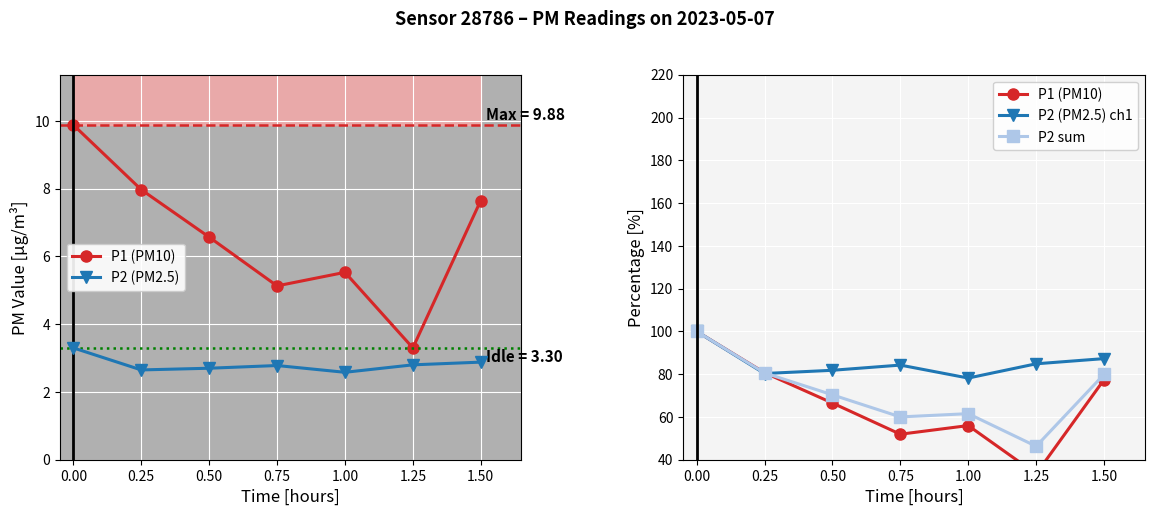

What is the label of the 2nd point from the left?

0.25